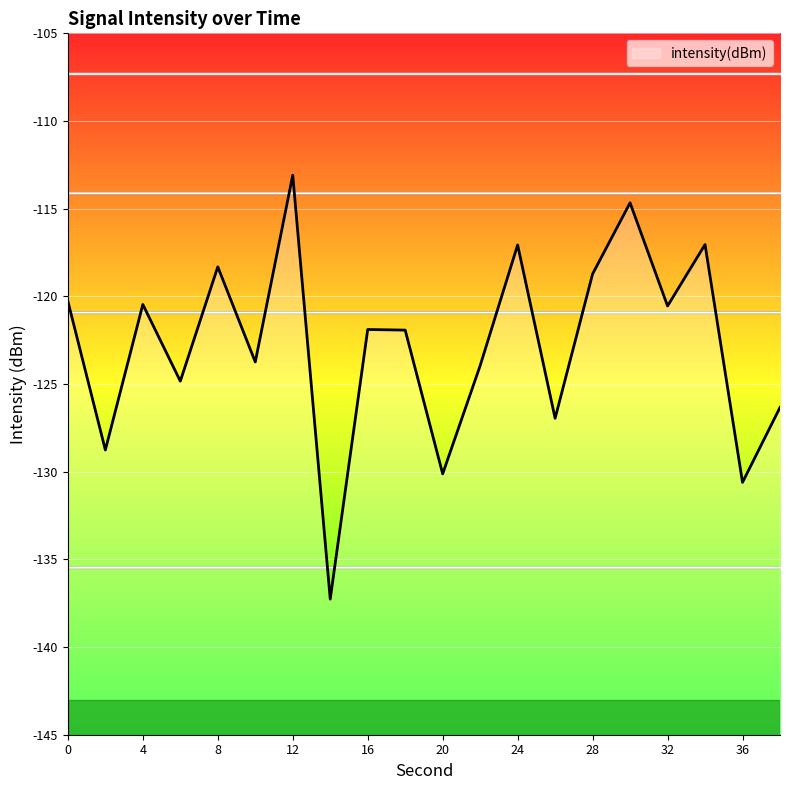

What is the greatest value displayed?

-113.1